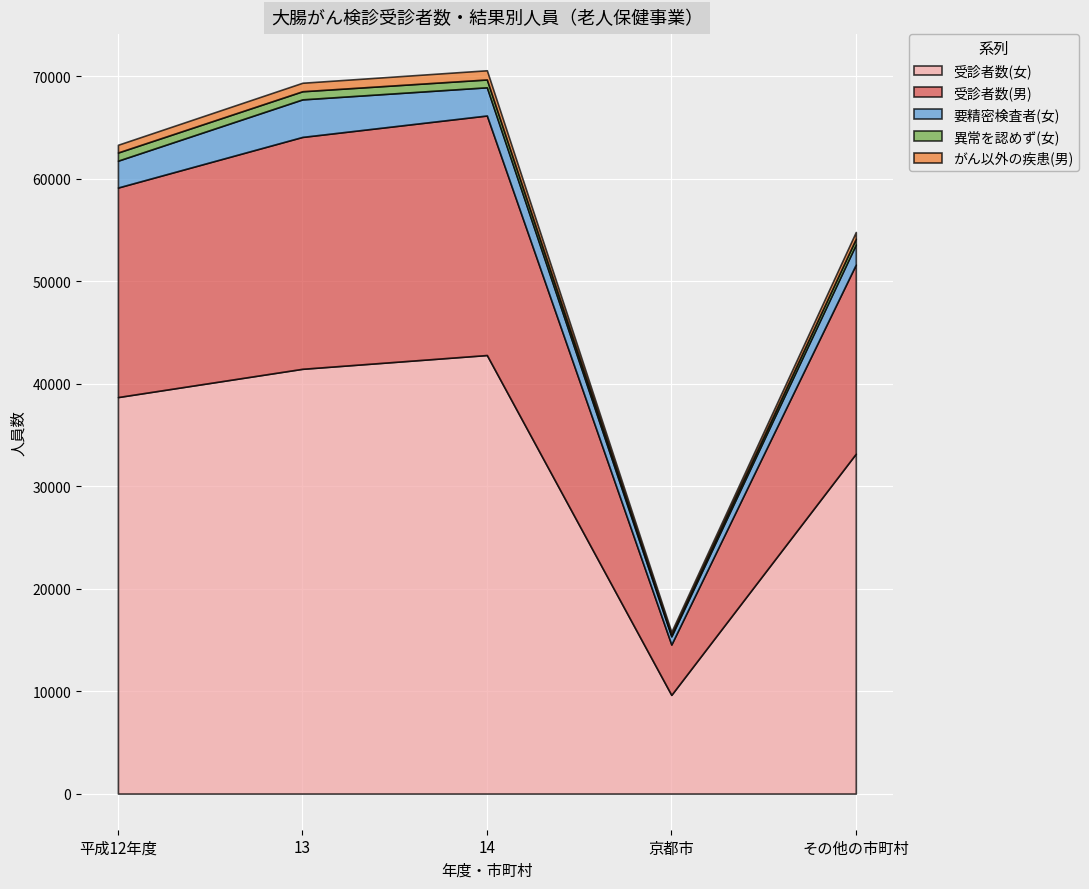

What is the label of the 1st point from the right?

その他の市町村